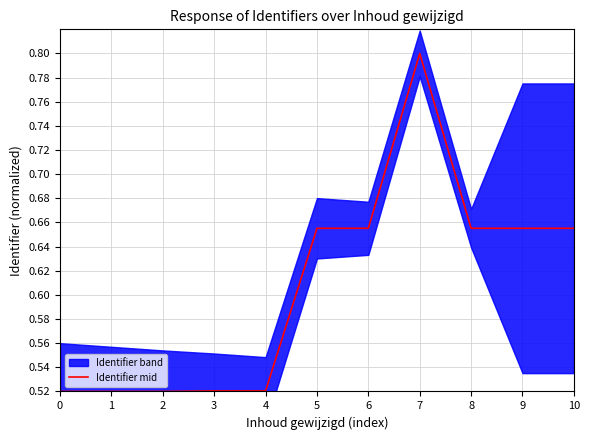

Which category has the highest value across all series?

7